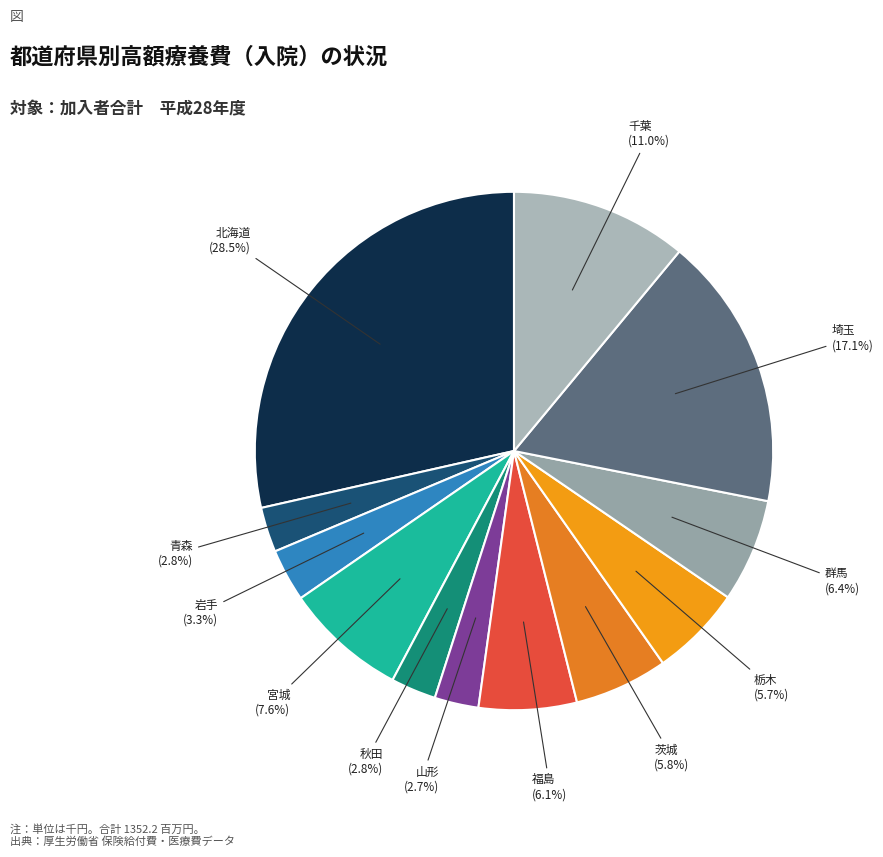

Is 栃木 the majority of the pie?

No